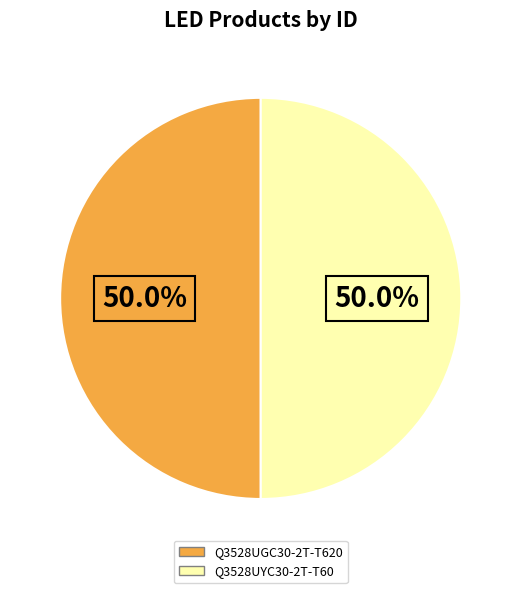

What percentage do Q3528UGC30-2T-T620 and Q3528UYC30-2T-T60 together represent?

100.0%